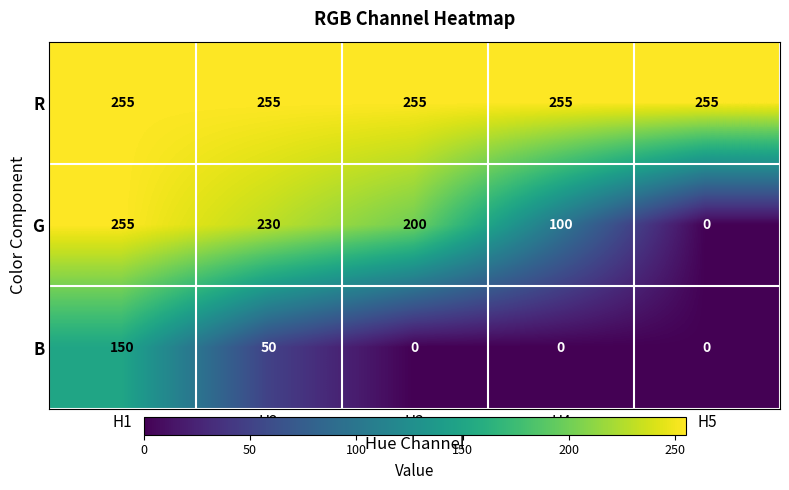

List the series in order of their overall mean, lowest first.

B, G, R